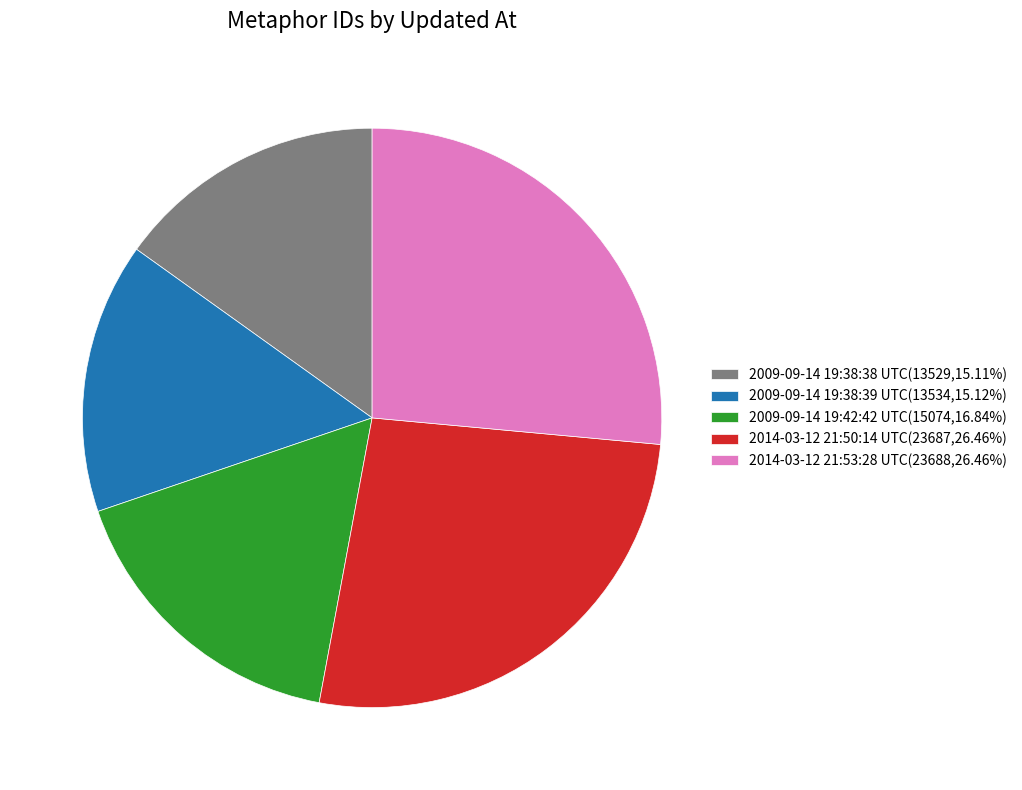

Do 2014-03-12 21:53:28 UTC and 2009-09-14 19:42:42 UTC together represent more than half of the pie?

No